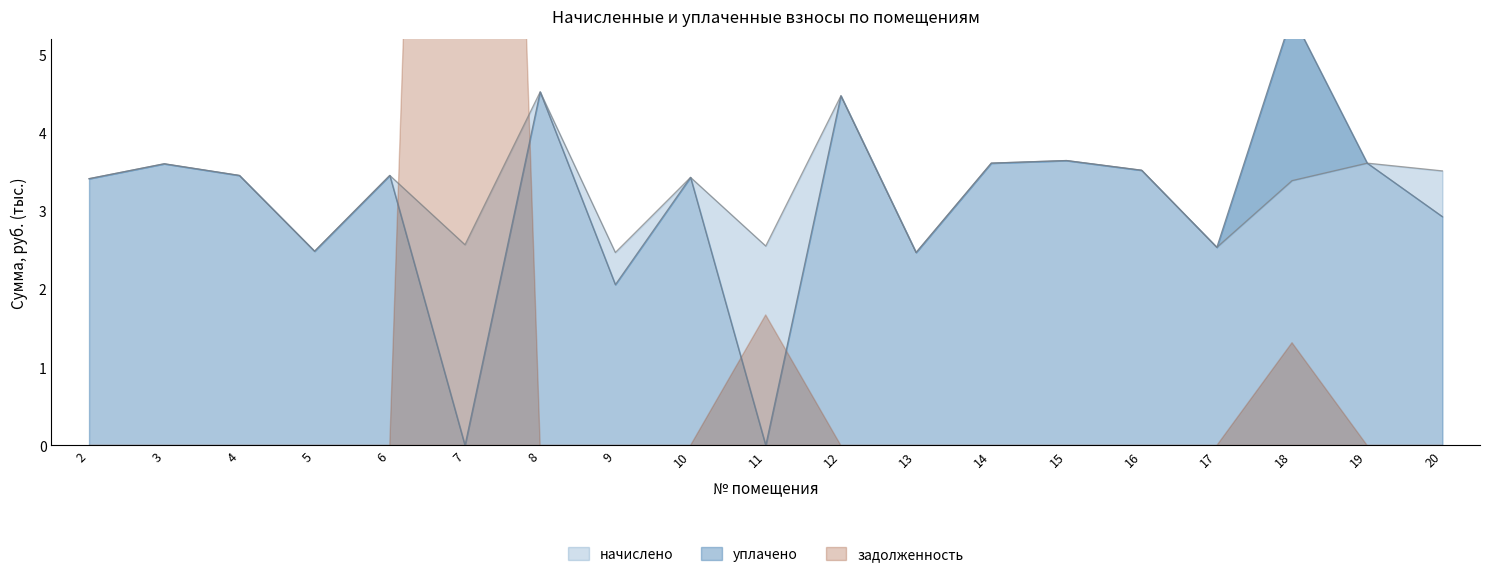

True or false: уплачено and начислено cross at least once.

False